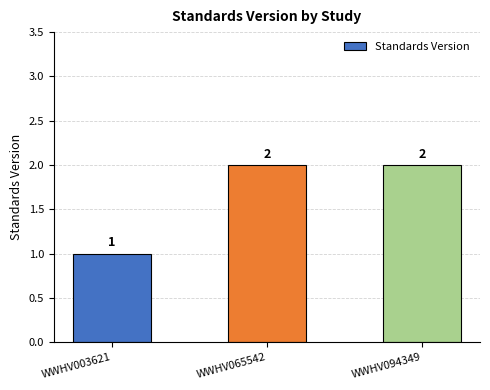

What is the value of the 1st bar from the left?

1